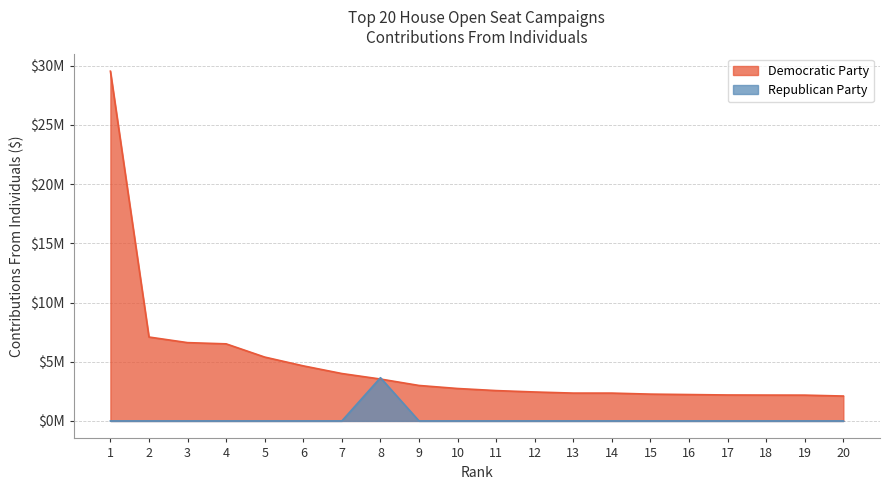

What is the value of the Democratic Party point at the 19th from the left?

2178987.6